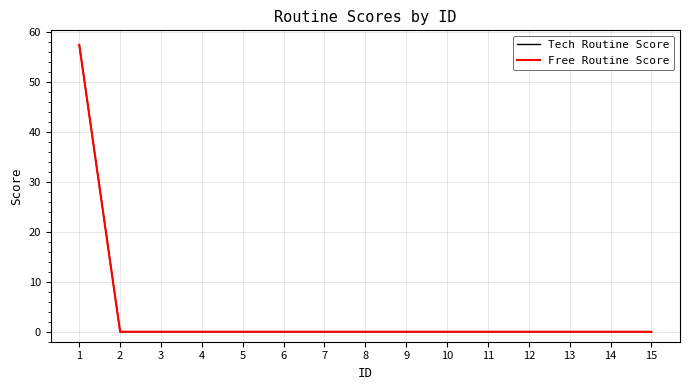

What is the highest value of the Tech Routine Score series?

57.5